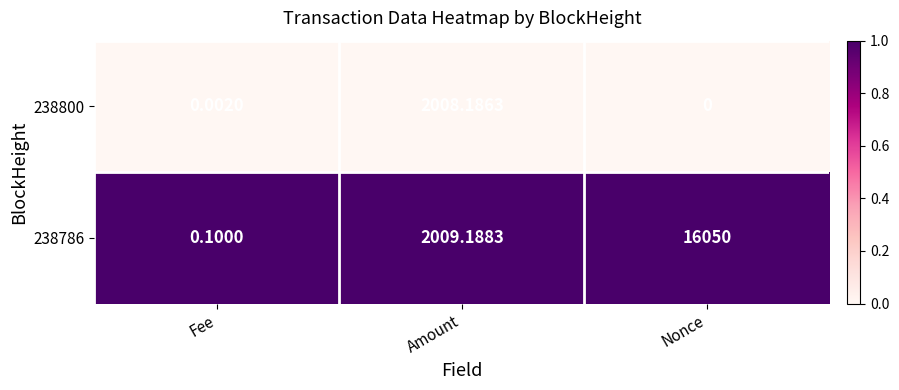

Where is 238786 nearest to the value 8025?

Amount